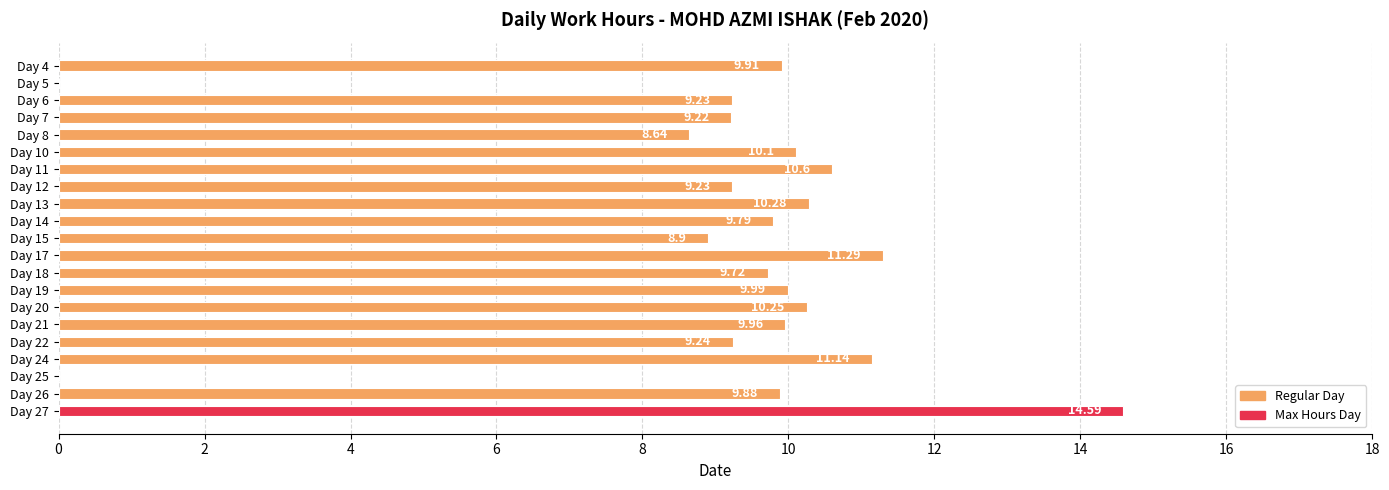

What is the sum of the values at Day 24 and Day 11?

21.7